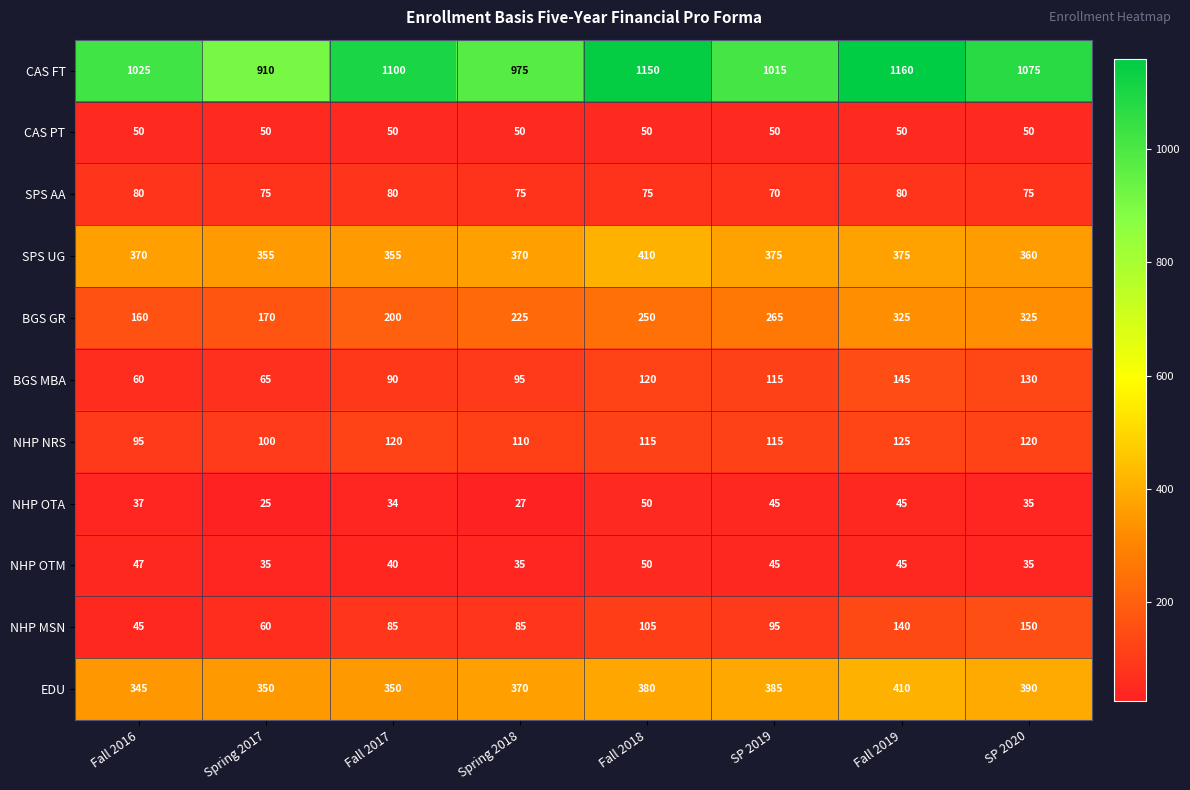

Rank the series at Fall 2016 from highest to lowest value.

CAS FT, SPS UG, EDU, BGS GR, NHP NRS, SPS AA, BGS MBA, CAS PT, NHP OTM, NHP MSN, NHP OTA